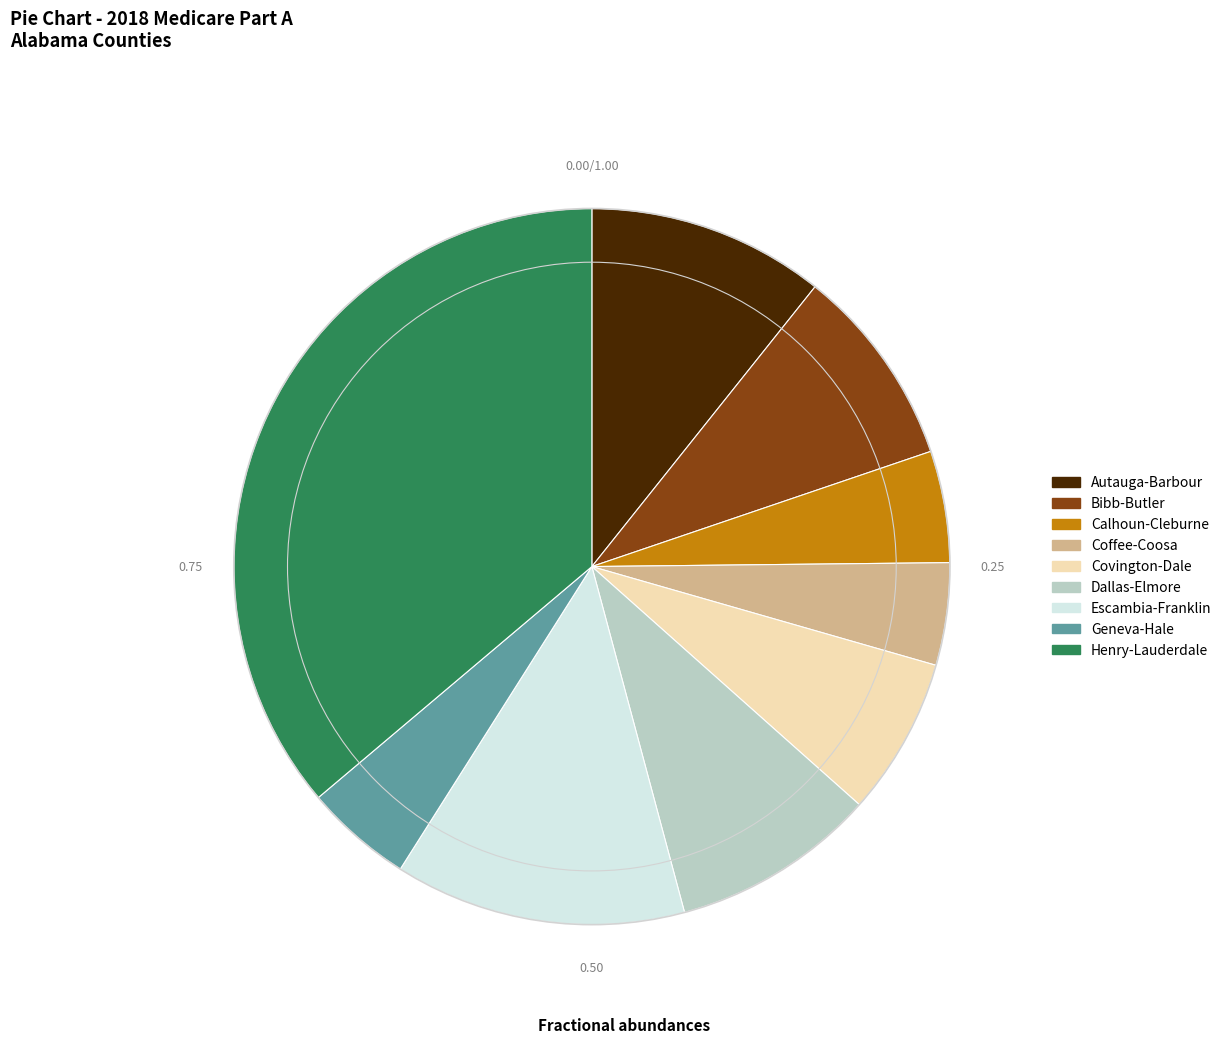

What is the largest slice in the pie chart?

Henry-Lauderdale